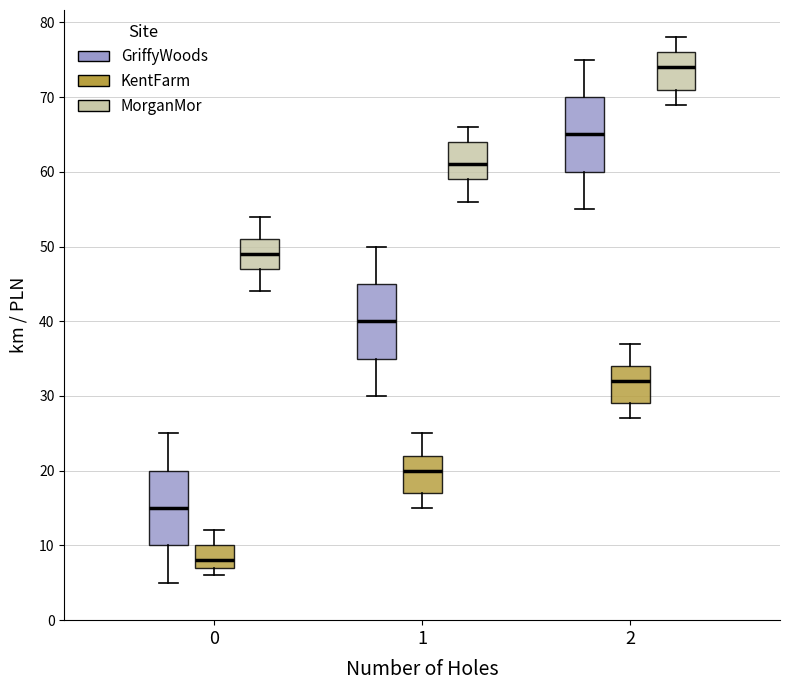

Reading left to right, read every box against the y-axis: the position of its median line, the range the box covers, and the ends of its whiskers. The values are not printed on the chart, so give them approximately, as read against the axis.

0 (GriffyWoods): median 15, box 10 to 20, whiskers 5 to 25
0 (KentFarm): median 8, box 7 to 10, whiskers 6 to 12
0 (MorganMor): median 49, box 47 to 51, whiskers 44 to 54
1 (GriffyWoods): median 40, box 35 to 45, whiskers 30 to 50
1 (KentFarm): median 20, box 17 to 22, whiskers 15 to 25
1 (MorganMor): median 61, box 59 to 64, whiskers 56 to 66
2 (GriffyWoods): median 65, box 60 to 70, whiskers 55 to 75
2 (KentFarm): median 32, box 29 to 34, whiskers 27 to 37
2 (MorganMor): median 74, box 71 to 76, whiskers 69 to 78